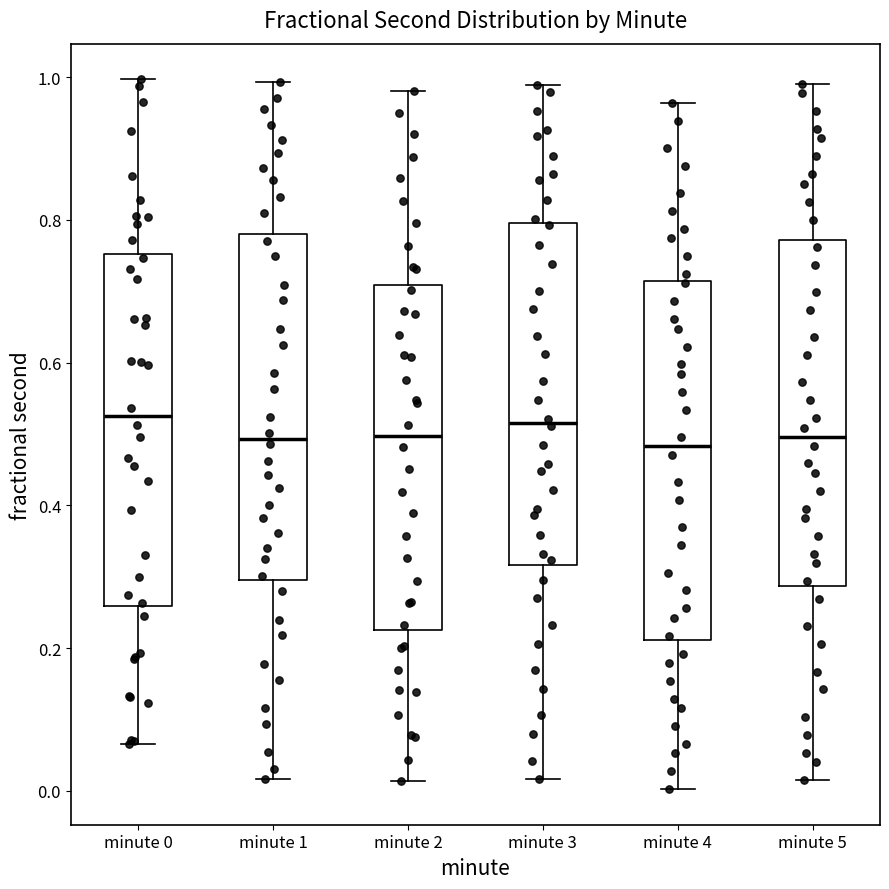

Reading left to right, read every box against the y-axis: the position of its median line, the range the box covers, and the ends of its whiskers. The values are not printed on the chart, so give them approximately, as read against the axis.

minute 0: median 0.52, box 0.26 to 0.76, whiskers 0.06 to 1.00
minute 1: median 0.50, box 0.30 to 0.78, whiskers 0.02 to 1.00
minute 2: median 0.50, box 0.22 to 0.70, whiskers 0.02 to 0.98
minute 3: median 0.52, box 0.32 to 0.80, whiskers 0.02 to 0.98
minute 4: median 0.48, box 0.22 to 0.72, whiskers 0.00 to 0.96
minute 5: median 0.50, box 0.28 to 0.78, whiskers 0.02 to 1.00